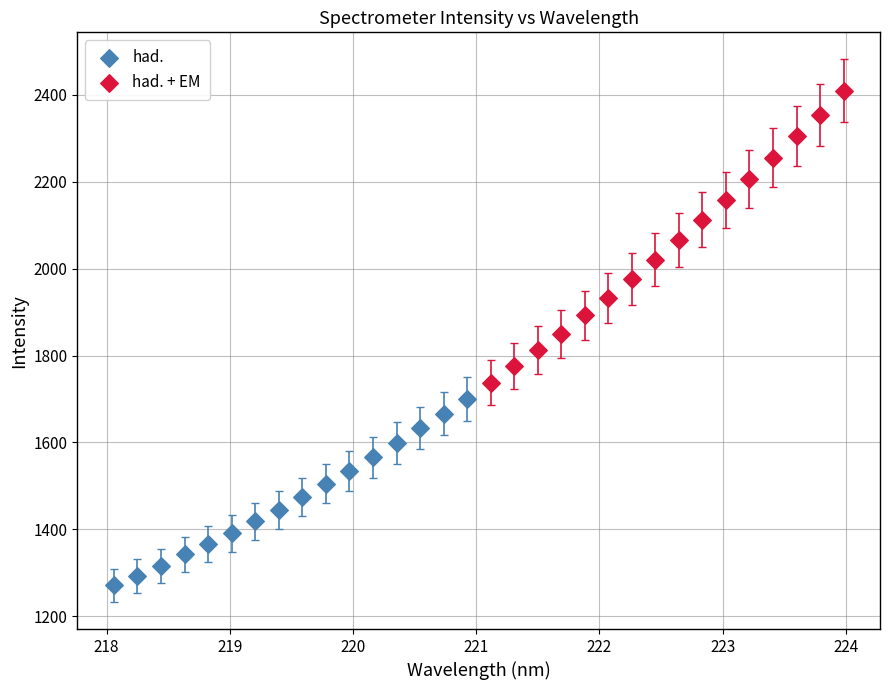

Which series has the largest Y range (max minus min)?

had. + EM